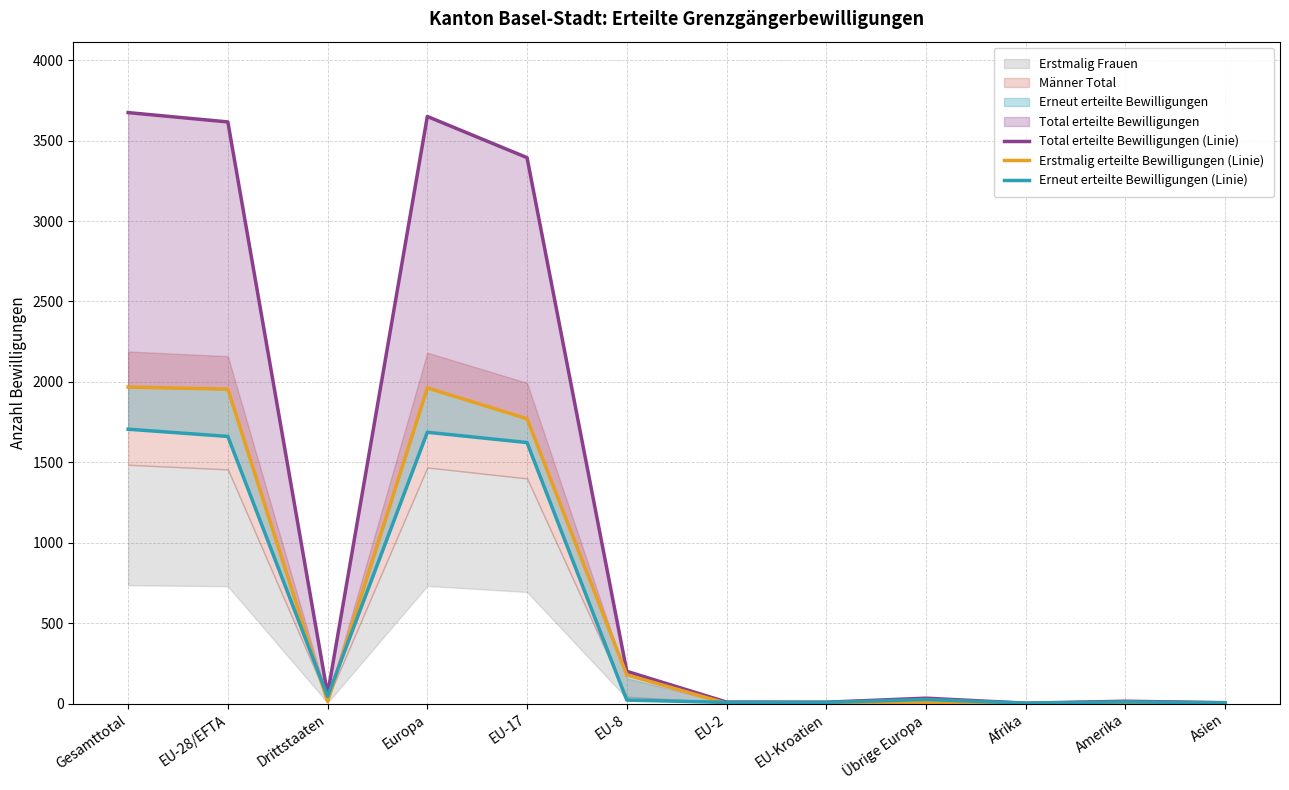

How many interior local valleys does the Erstmalig erteilte Bewilligungen (Linie) series have?

3